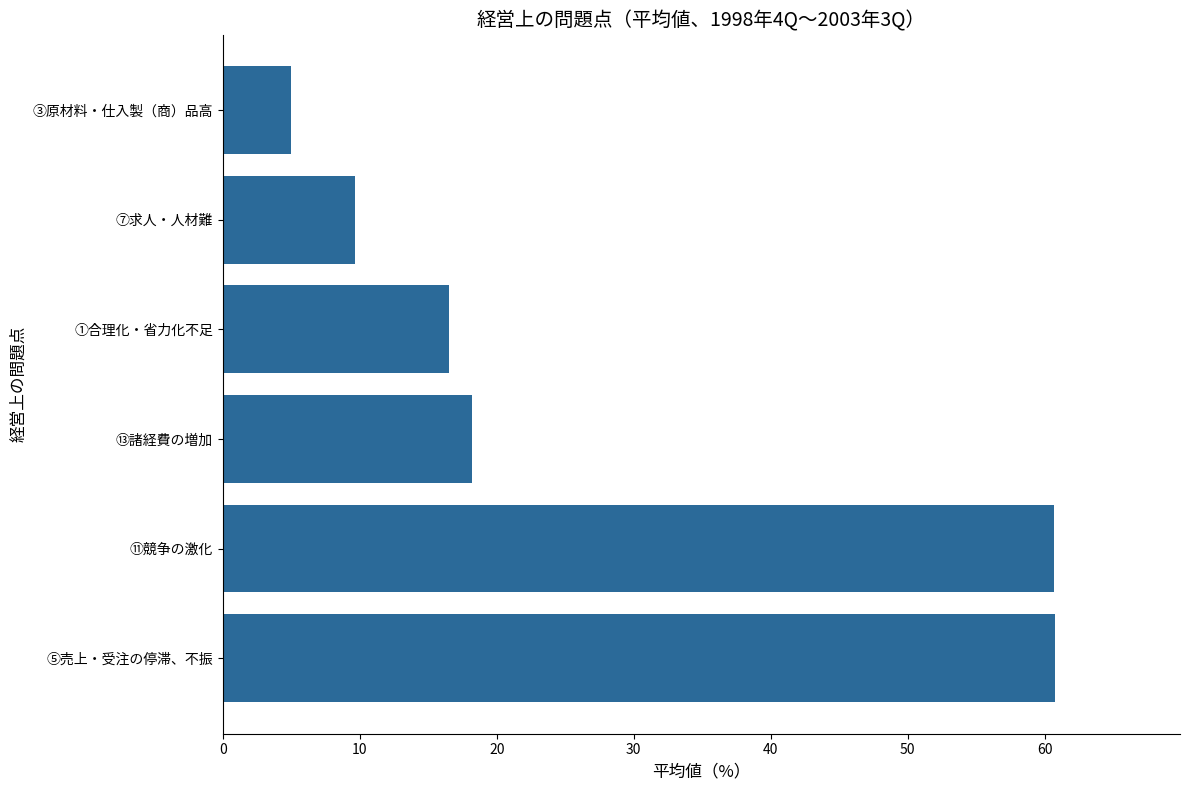

What is the greatest value displayed?

60.8